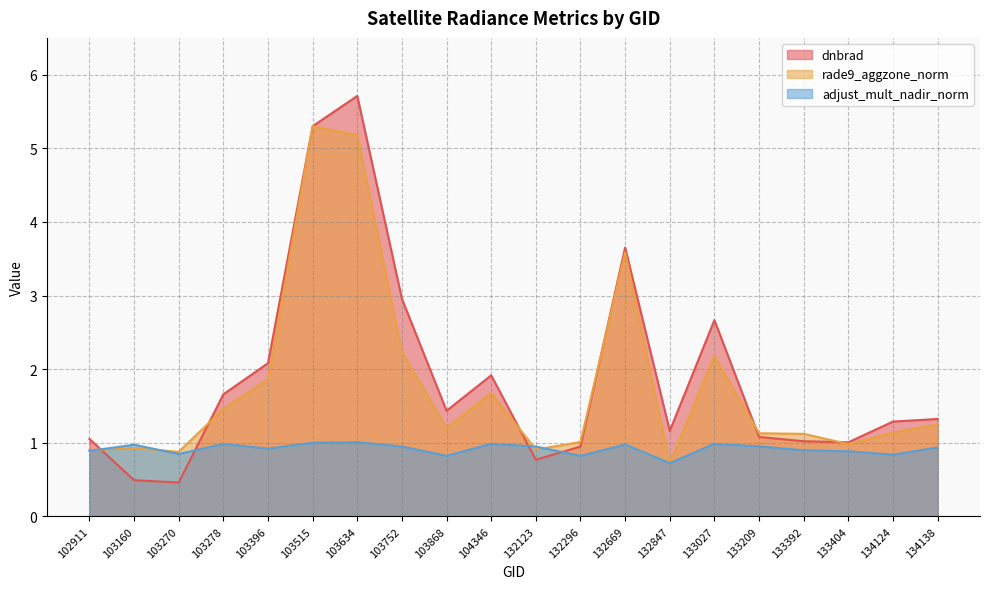

At 104346, list the series in order from largest to smallest.

dnbrad, rade9_aggzone_norm, adjust_mult_nadir_norm